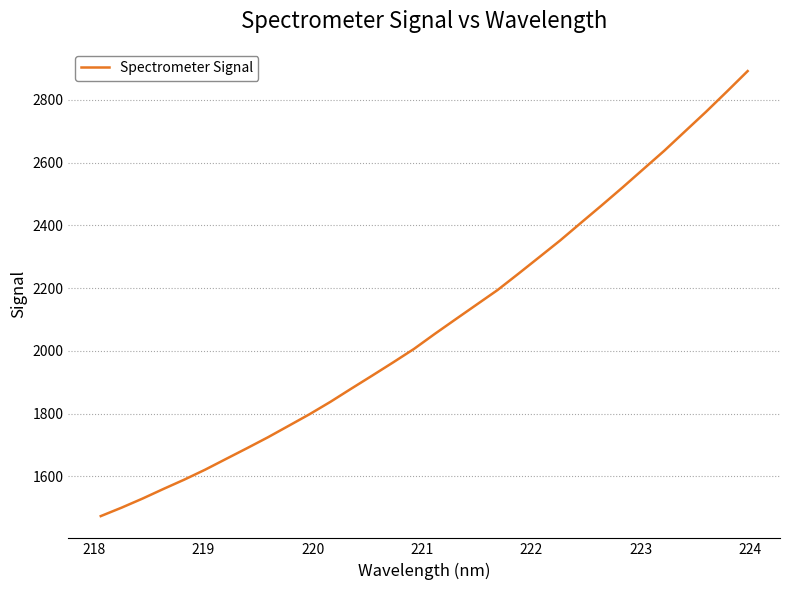

What is the smallest value displayed?

1473.3